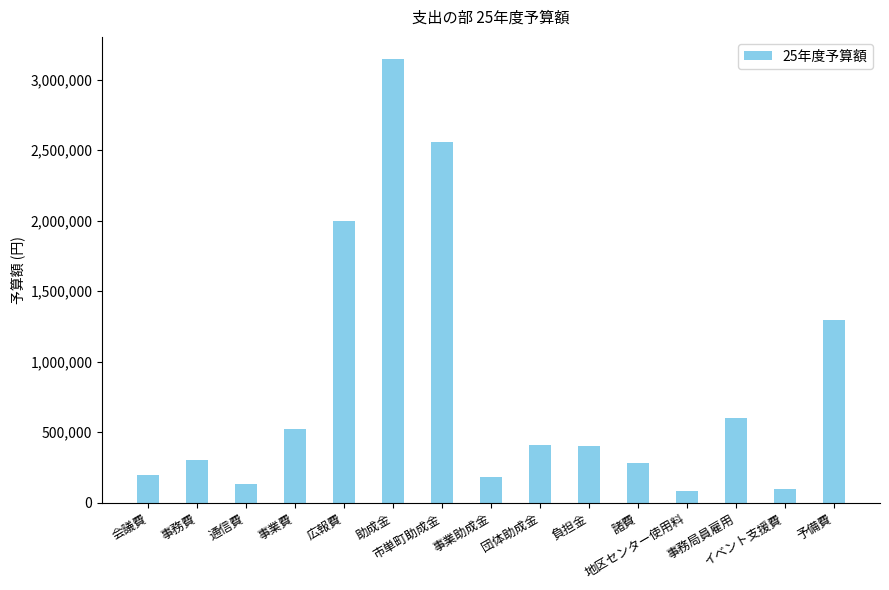

The chart shows a value of 3846134 at 市単町助成金. True or false?

False